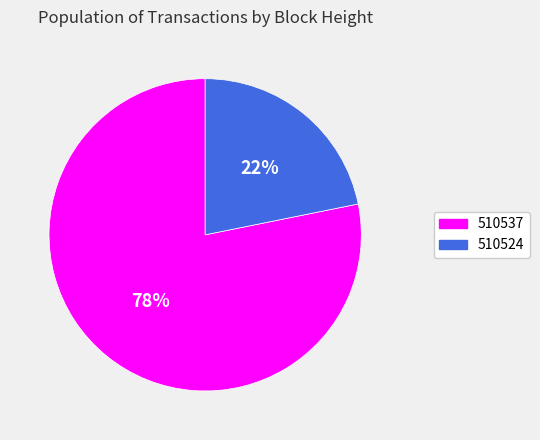

The 510537 slice represents 78% of the pie. True or false?

True